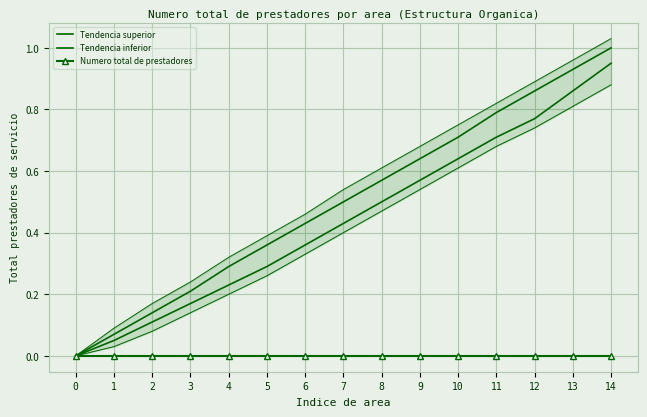

Rank the series by their maximum value, from highest to lowest.

Tendencia superior, Tendencia inferior, Numero total de prestadores